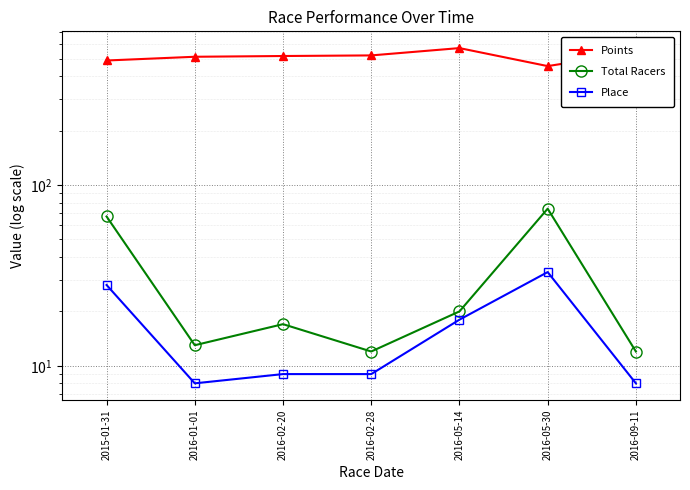

How many lines are shown in the chart?

3